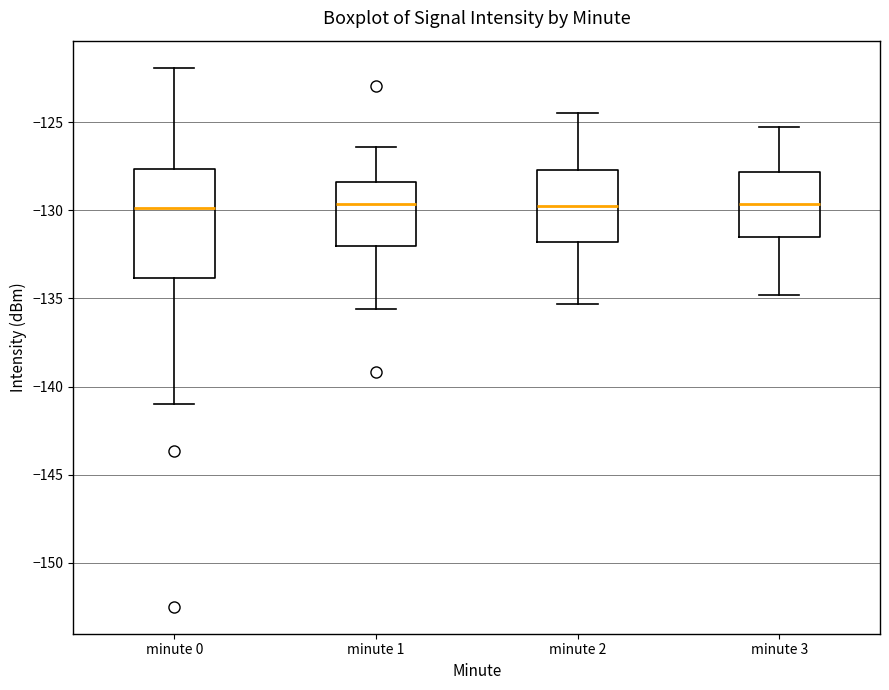

Where is the upper edge of the box for minute 3 on the y-axis? The values are not printed on the chart, so give them approximately, as read against the axis.

-128.0